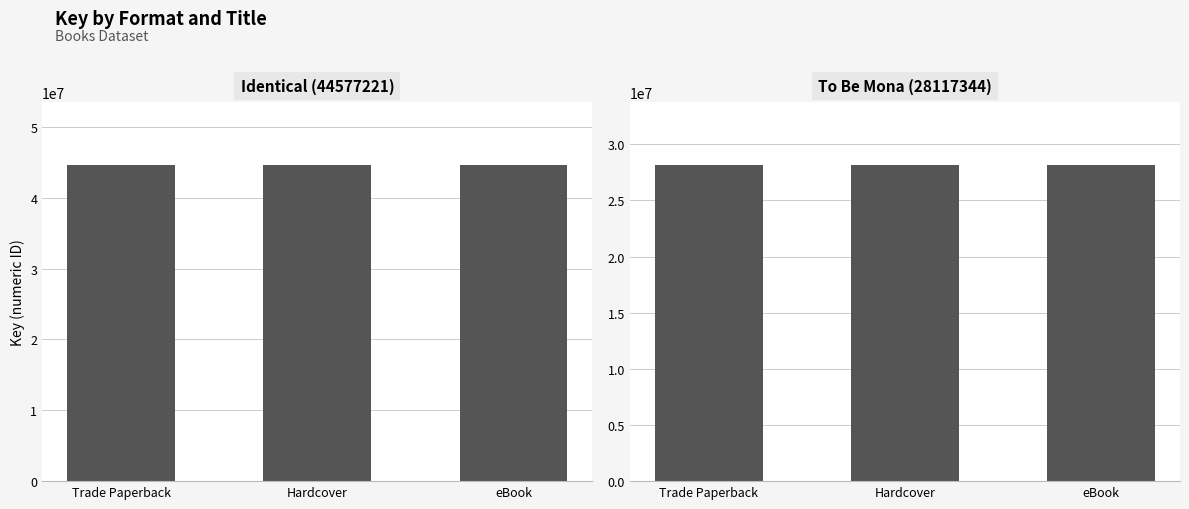

What is the total value across all series at eBook?

72694565